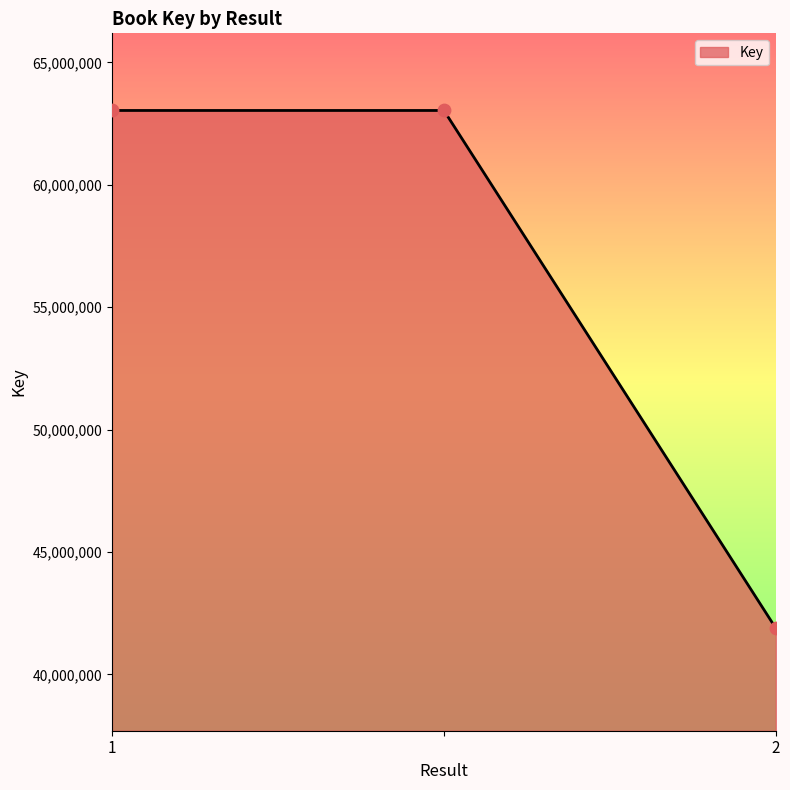

What is the minimum value shown in the chart?

41884062